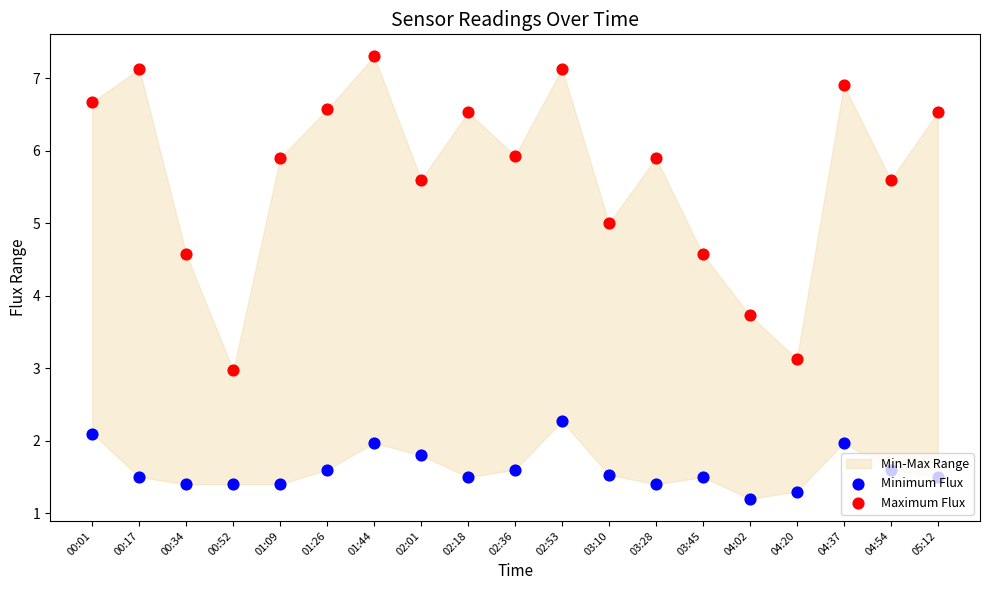

Is the value of Maximum Flux at 03:28 greater than the value of Minimum Flux at 00:34?

Yes